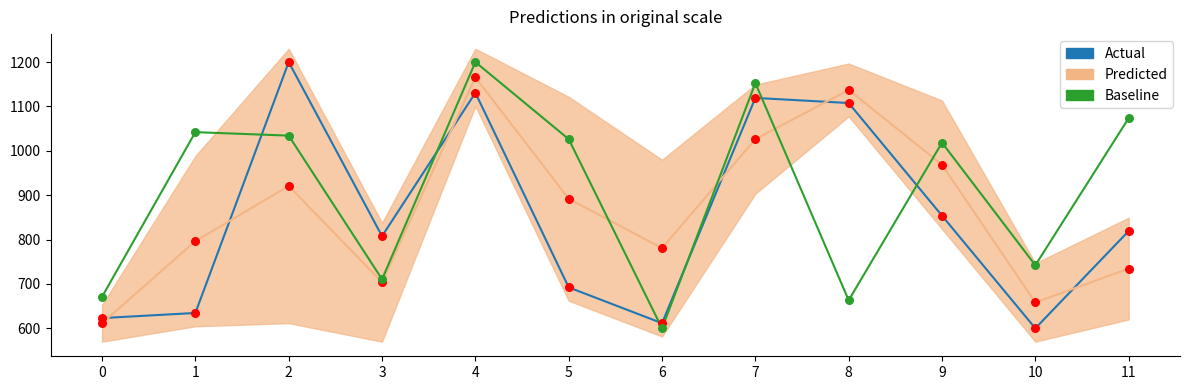

At which category is the sum across all series the highest?

4